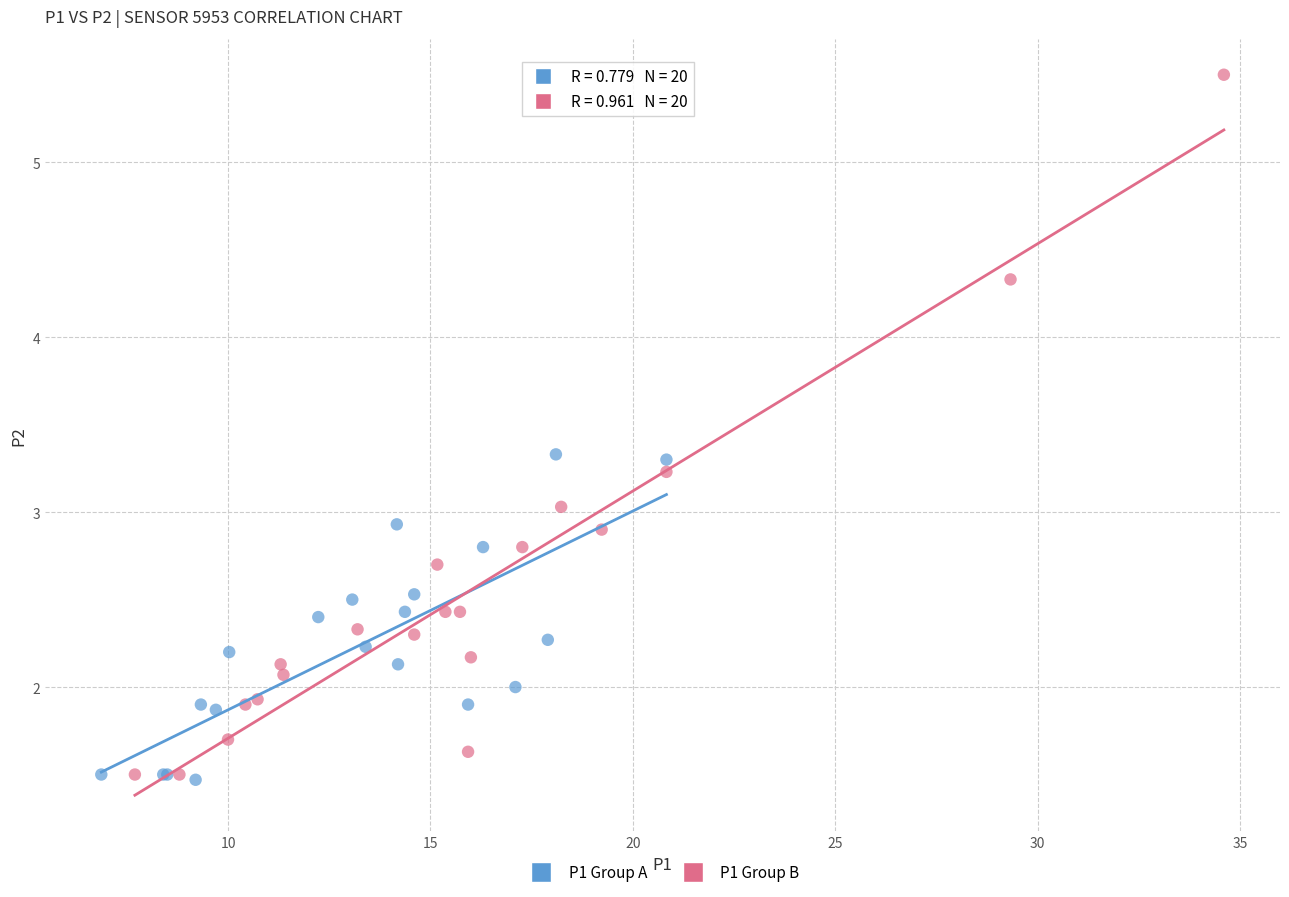

Which series has the widest spread of Y values?

P1 Group B